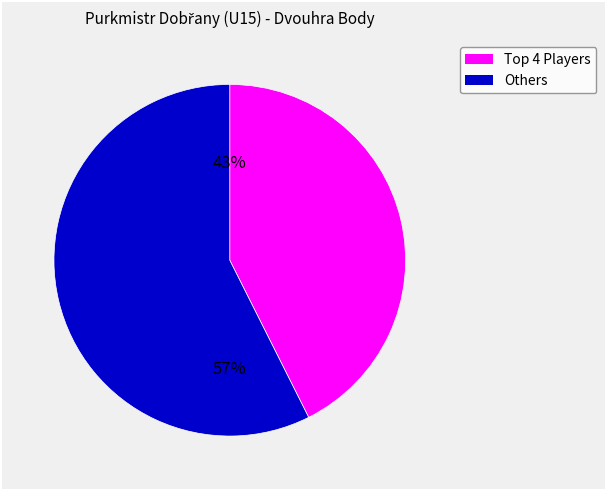

Is there any slice that represents more than half of the pie?

Yes